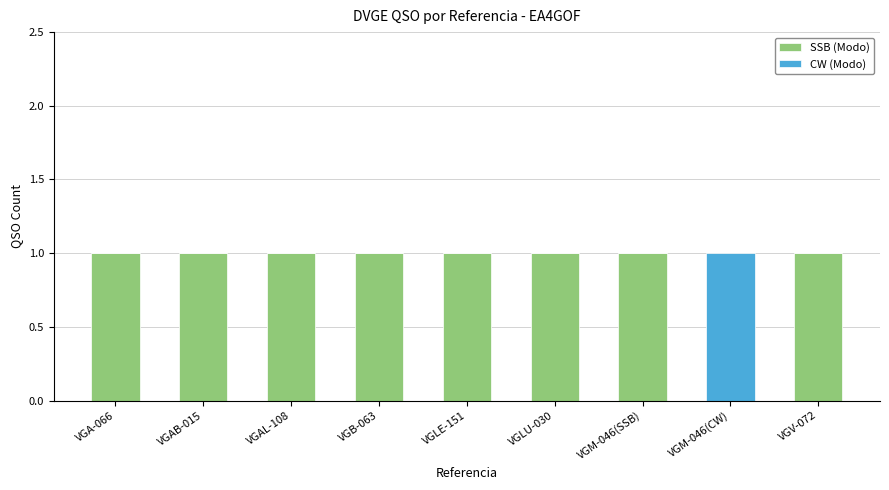

True or false: SSB (Modo) has a value of 1 at VGAB-015.

True